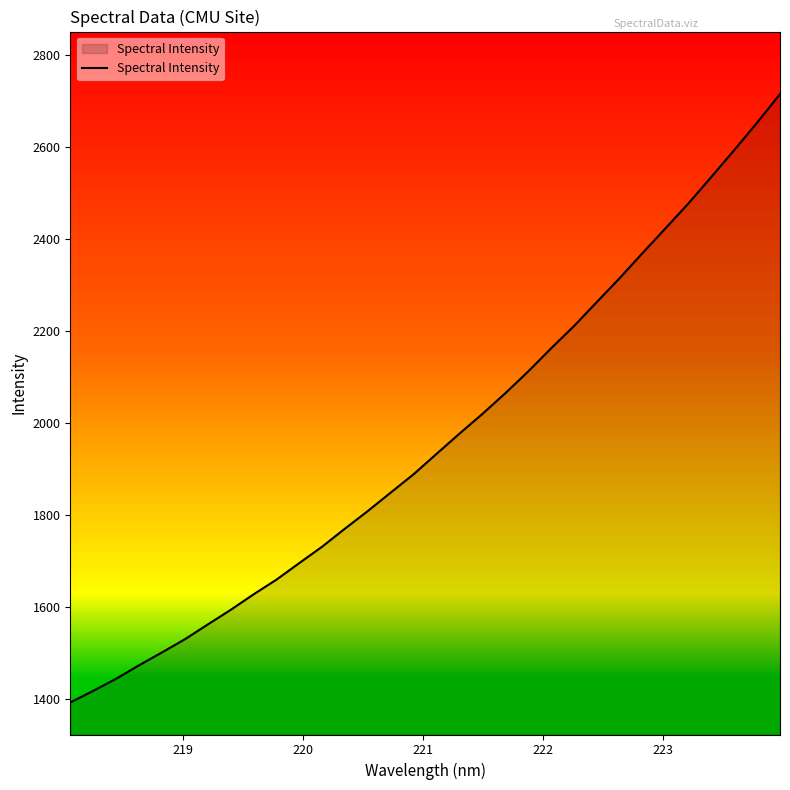

Reading left to right, extract all data points from this chart.

1392.9	1418.1	1444.3	1473.7	1501.5	1530.2	1562.3	1594.1	1627.8	1659.8	1695.9	1731.6	1771.0	1809.3	1849.4	1889.2	1933.5	1977.3	2020.1	2065.0	2112.4	2162.5	2211.0	2263.2	2315.3	2369.7	2423.3	2477.2	2534.8	2593.0	2652.5	2714.6